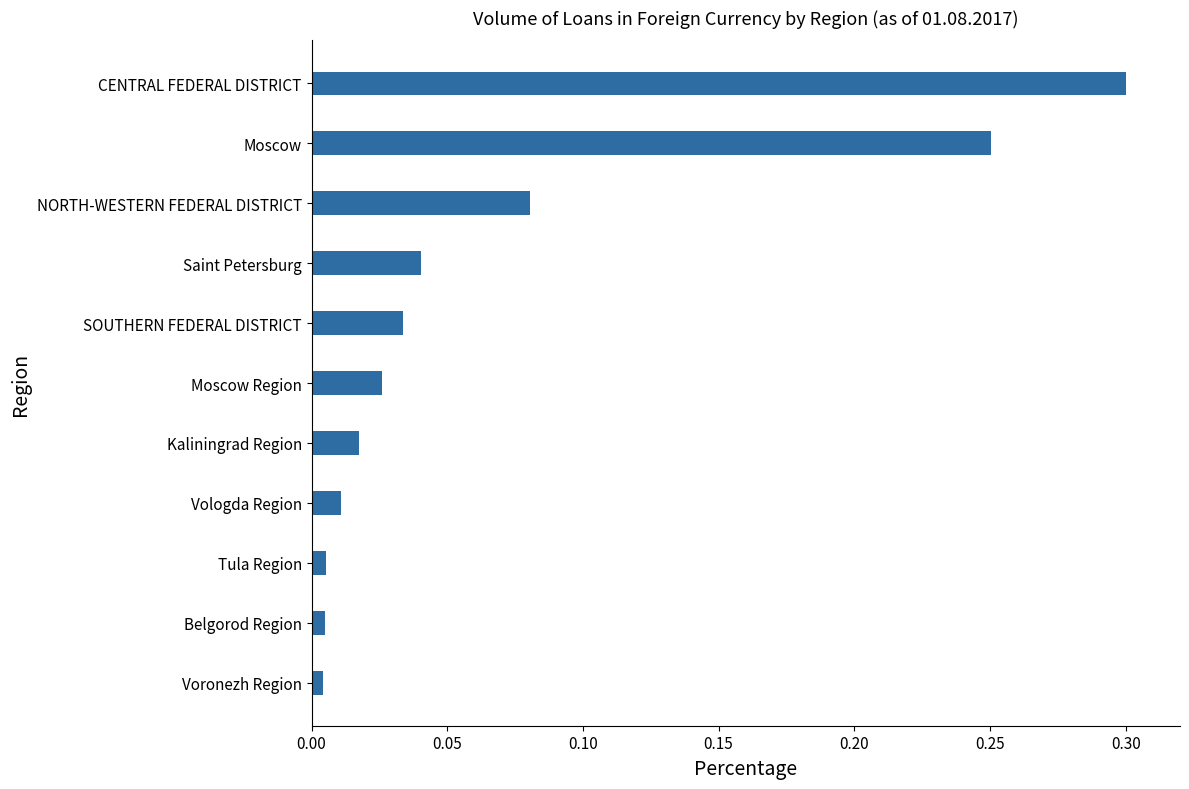

Is it true that the value at CENTRAL FEDERAL DISTRICT is 0.2?

False